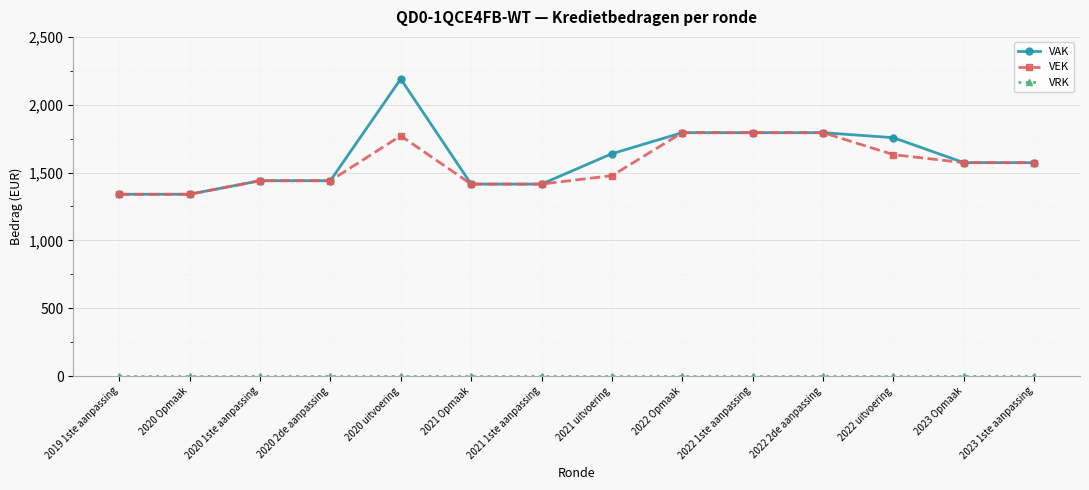

At which category is the sum across all series the highest?

2020 uitvoering